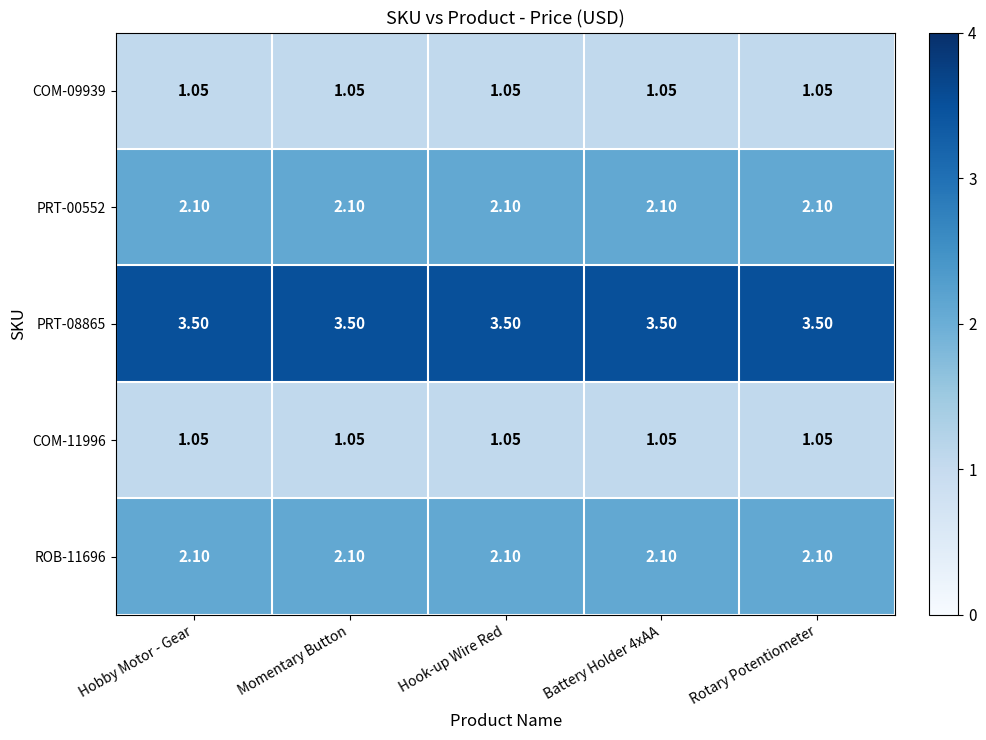

Reading left to right, extract all data points from this chart.

ROB-11696: Hobby Motor - Gear=2.1	Momentary Button=2.1	Hook-up Wire Red=2.1	Battery Holder 4xAA=2.1	Rotary Potentiometer=2.1
COM-11996: Hobby Motor - Gear=1.1	Momentary Button=1.1	Hook-up Wire Red=1.1	Battery Holder 4xAA=1.1	Rotary Potentiometer=1.1
PRT-08865: Hobby Motor - Gear=3.5	Momentary Button=3.5	Hook-up Wire Red=3.5	Battery Holder 4xAA=3.5	Rotary Potentiometer=3.5
PRT-00552: Hobby Motor - Gear=2.1	Momentary Button=2.1	Hook-up Wire Red=2.1	Battery Holder 4xAA=2.1	Rotary Potentiometer=2.1
COM-09939: Hobby Motor - Gear=1.1	Momentary Button=1.1	Hook-up Wire Red=1.1	Battery Holder 4xAA=1.1	Rotary Potentiometer=1.1